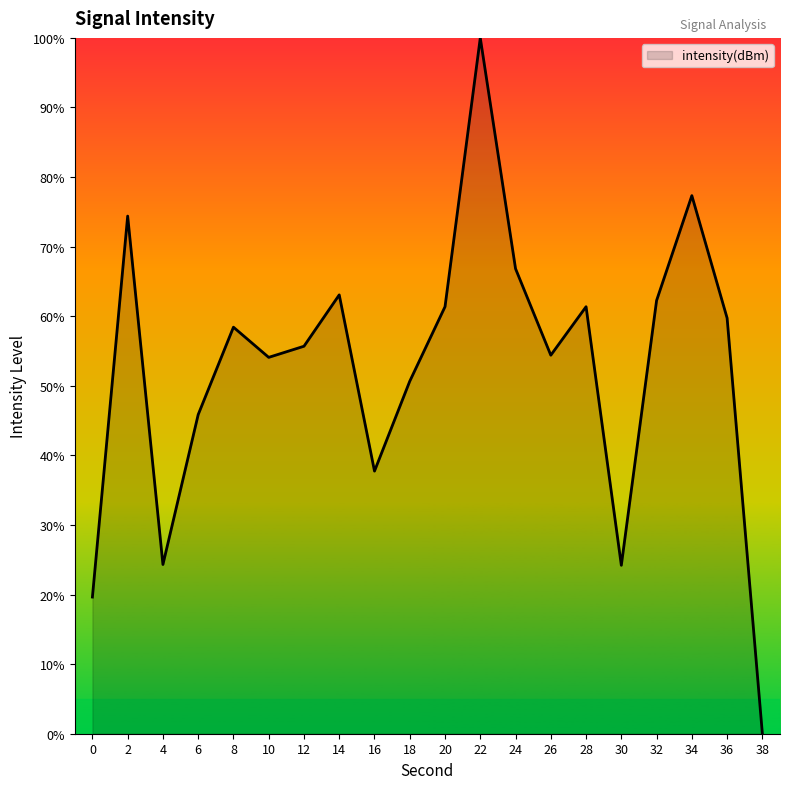

True or false: the data shows 57.3 at 16.

False